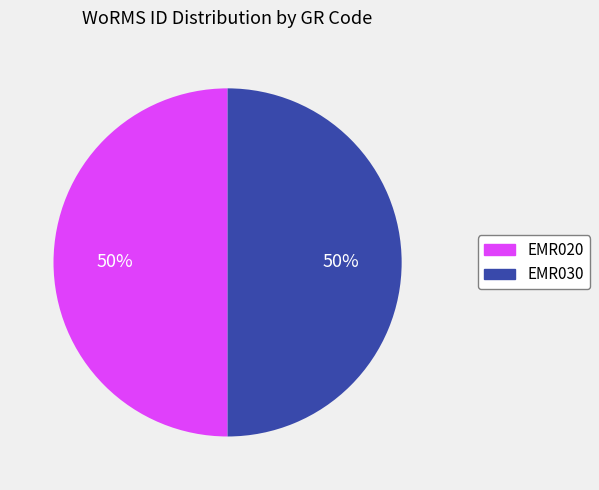

How many segments does this pie chart have?

2